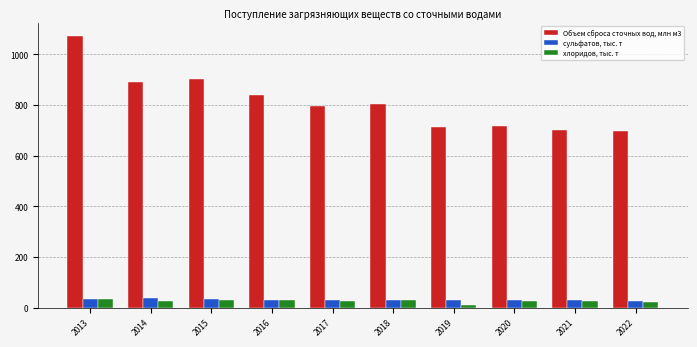

Which label corresponds to the largest value in the chart?

2013